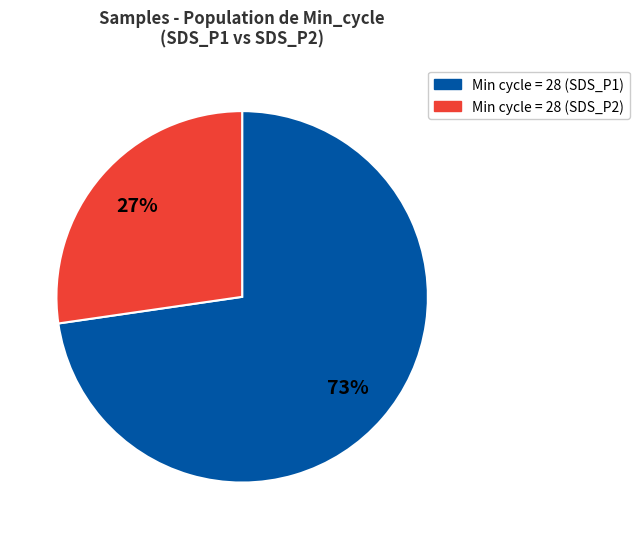

Rank the categories by value from highest to lowest.

Min cycle = 28 (SDS_P1), Min cycle = 28 (SDS_P2)